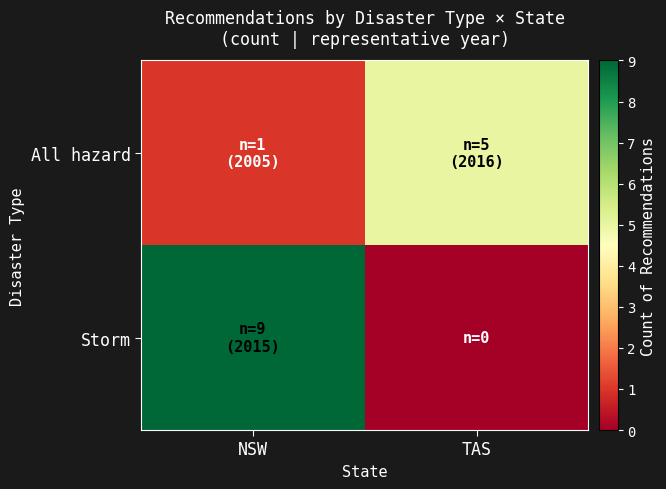

Which label corresponds to the smallest value in the chart?

TAS